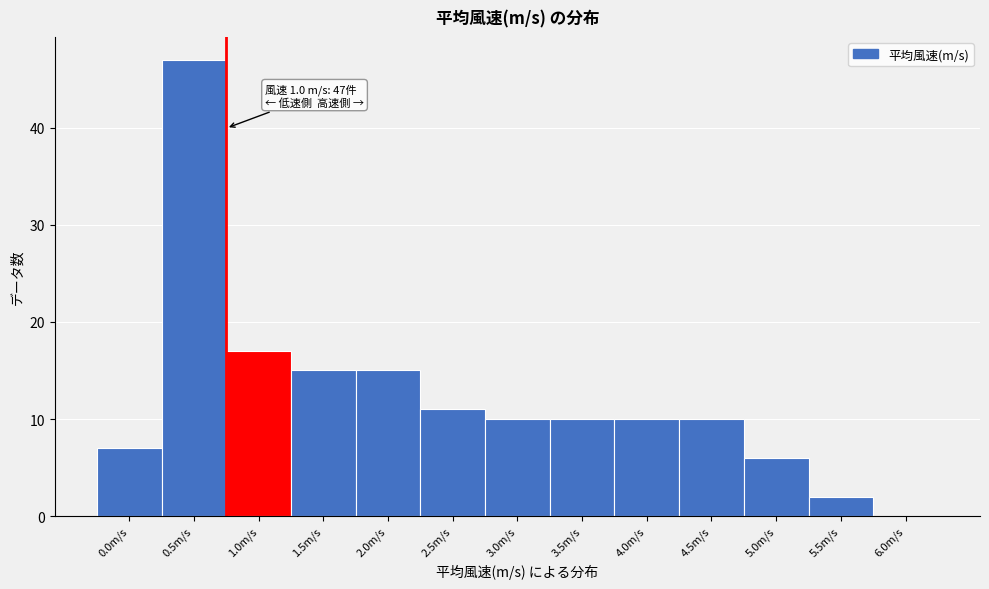

Reading left to right, list all the values displayed in this chart.

0.0m/s=7	0.5m/s=47	1.0m/s=17	1.5m/s=15	2.0m/s=15	2.5m/s=11	3.0m/s=10	3.5m/s=10	4.0m/s=10	4.5m/s=10	5.0m/s=6	5.5m/s=2	6.0m/s=0